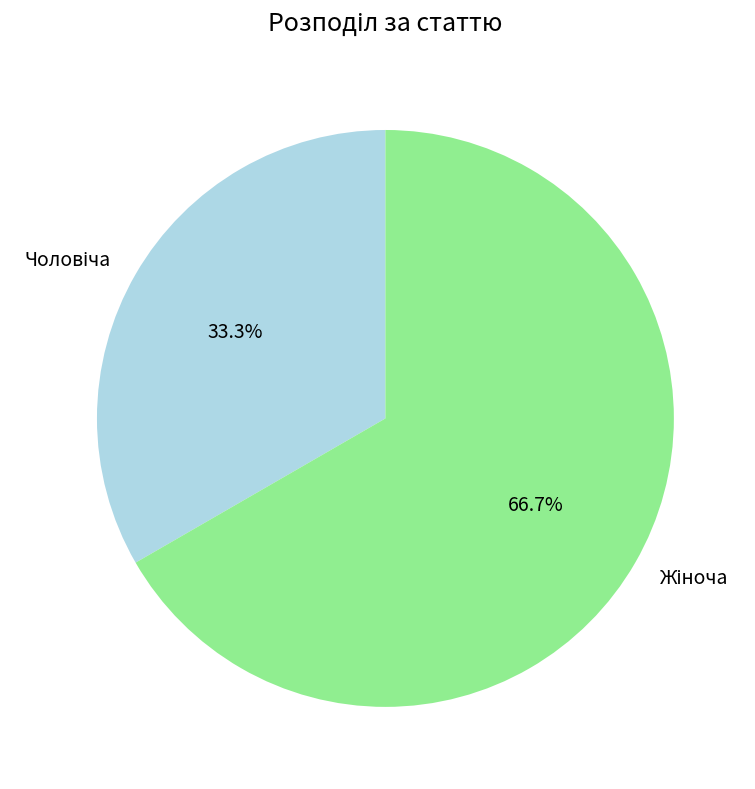

Is there any slice that represents more than half of the pie?

Yes